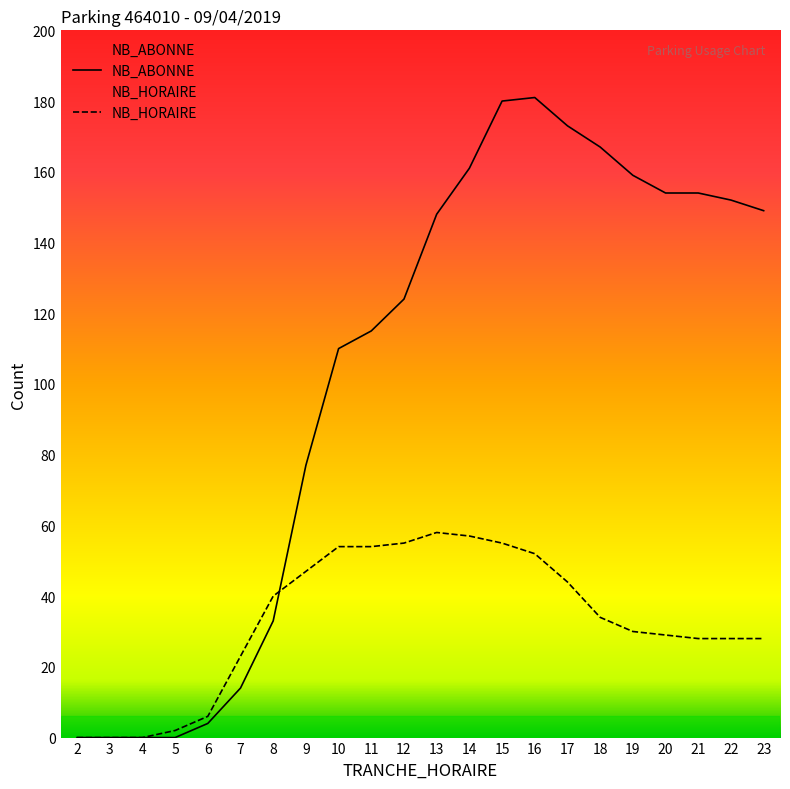

After their last crossing, which series has the higher values: NB_HORAIRE or NB_ABONNE?

NB_ABONNE